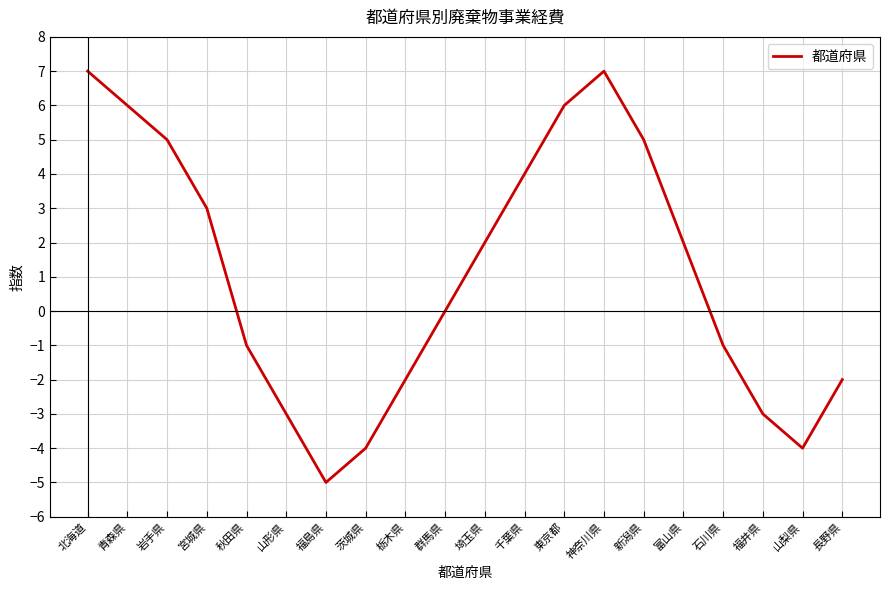

What is the difference between the values at 山梨県 and 富山県?

6